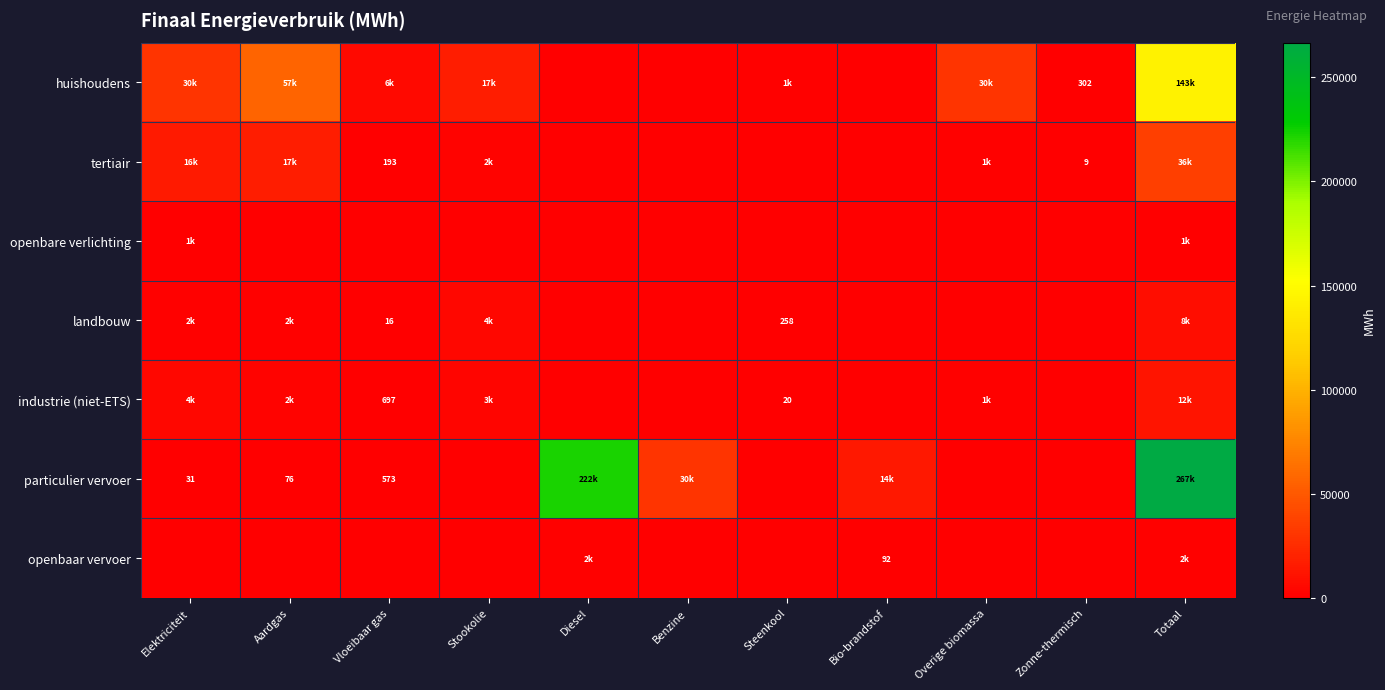

What is the total value across all series at Vloeibaar gas?

7564.0